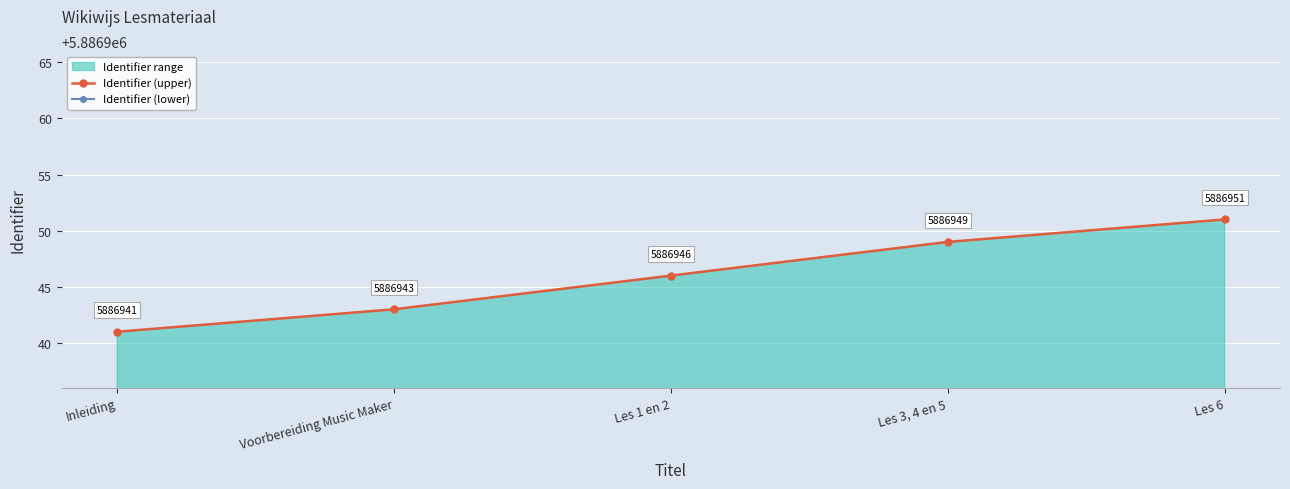

Reading left to right, extract all data points from this chart.

Identifier (upper): Inleiding=5886941.0	Voorbereiding Music Maker=5886943.0	Les 1 en 2=5886946.0	Les 3, 4 en 5=5886949.0	Les 6=5886951.0
Identifier (lower): Inleiding=5886852.7	Voorbereiding Music Maker=5886854.7	Les 1 en 2=5886857.7	Les 3, 4 en 5=5886860.7	Les 6=5886862.7